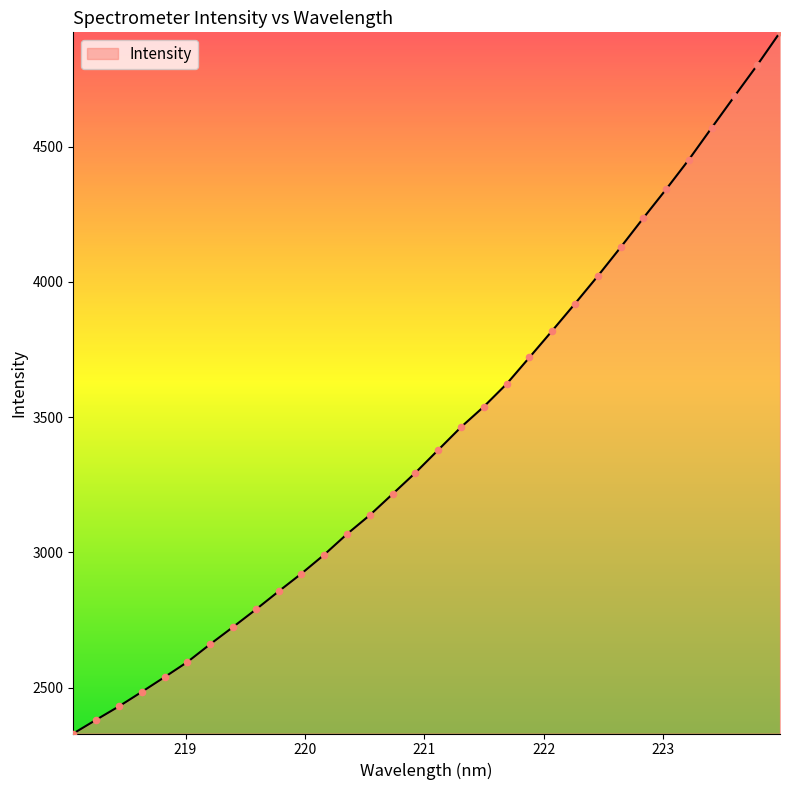

What is the minimum value shown in the chart?

2330.4